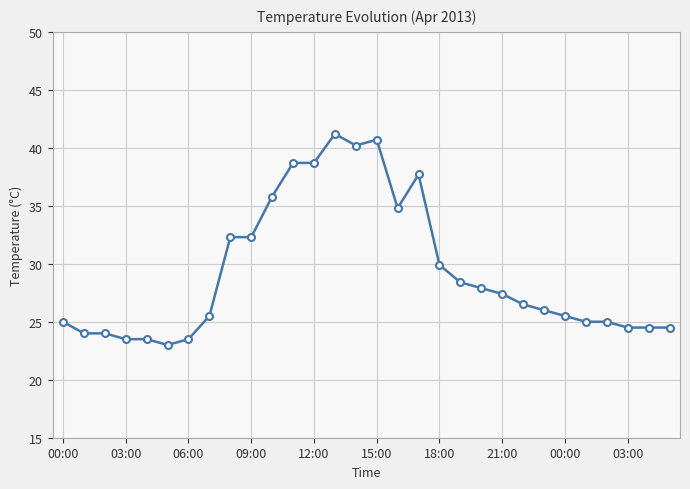

What is the difference between the maximum and second lowest values?

17.7